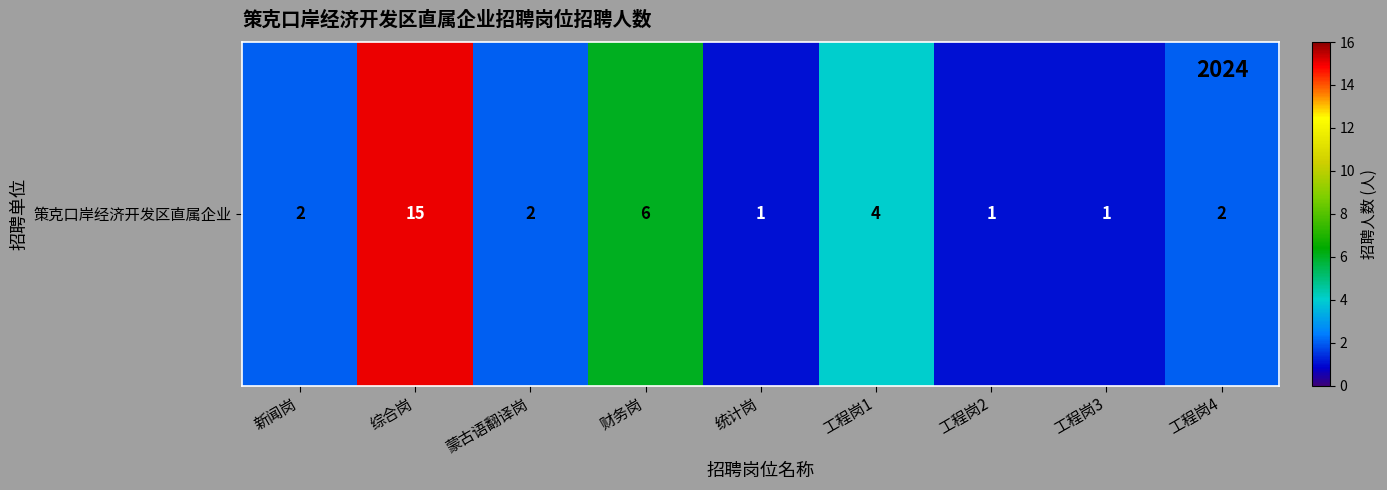

The chart shows a value of 1 at 工程岗2. True or false?

True